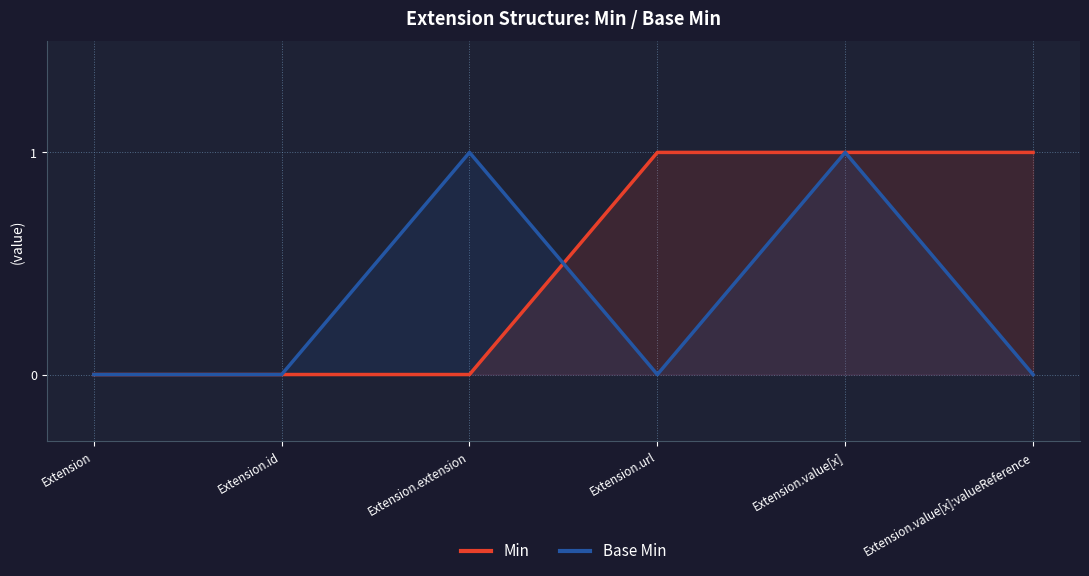

Between Extension.url and Extension.id, which is larger?

Extension.url